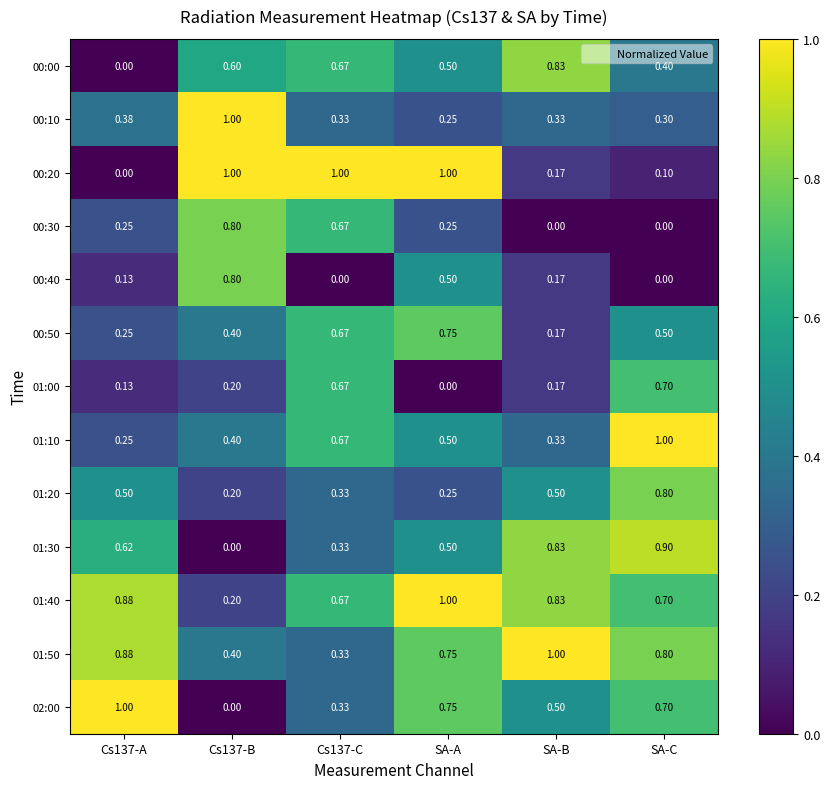

Which category has the highest value in the 01:10 series?

SA-C